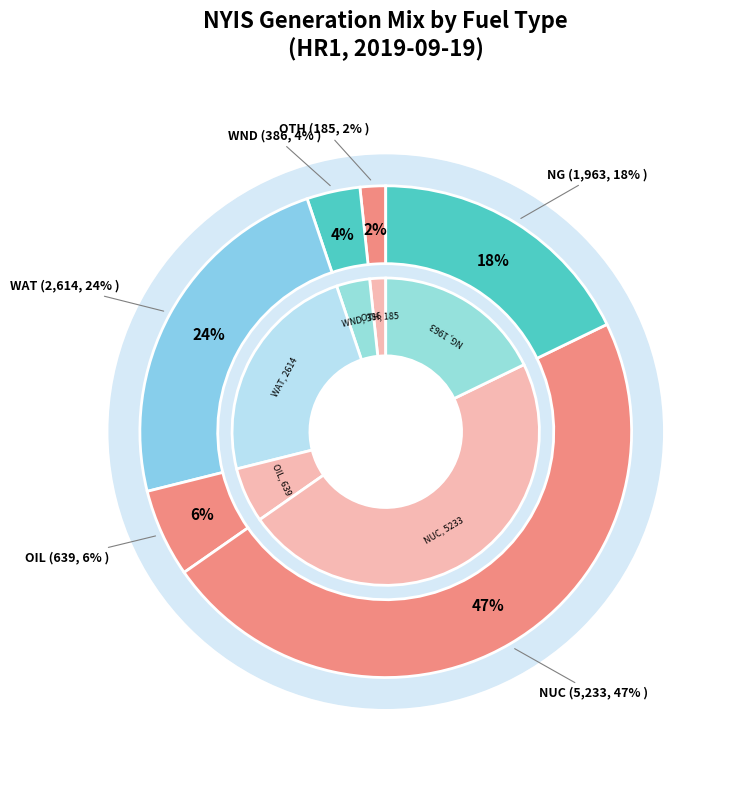

To the nearest percent, what percentage of the pie is OTH?

2%